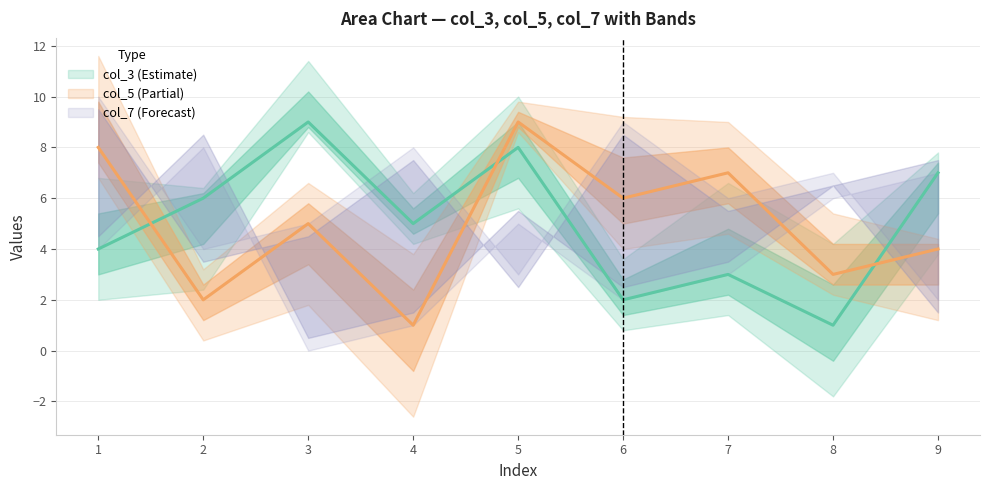

Which series has the widest spread of values?

col_3